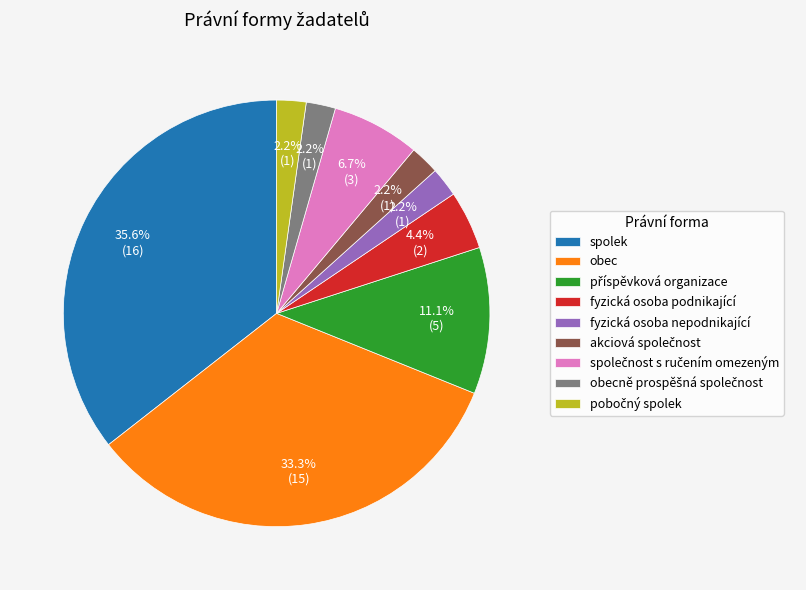

Is there a majority slice in this chart?

No